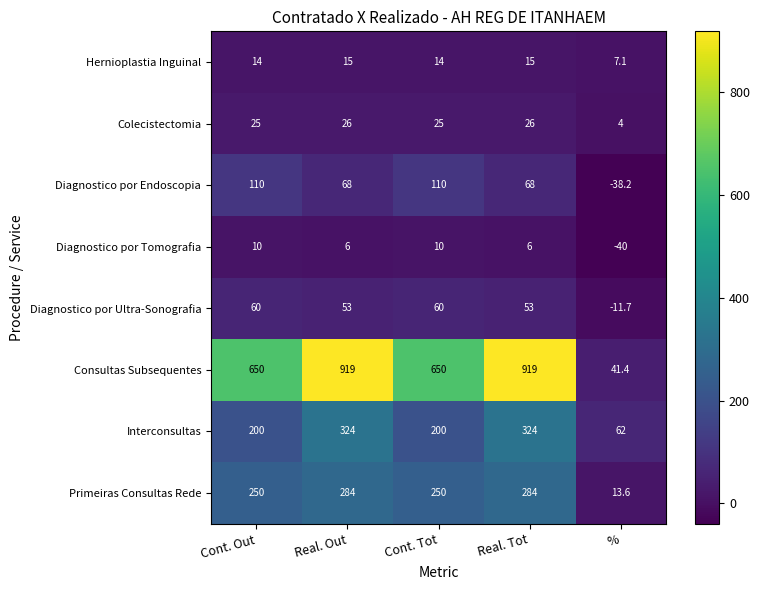

Which series has the widest spread of values?

Consultas Subsequentes